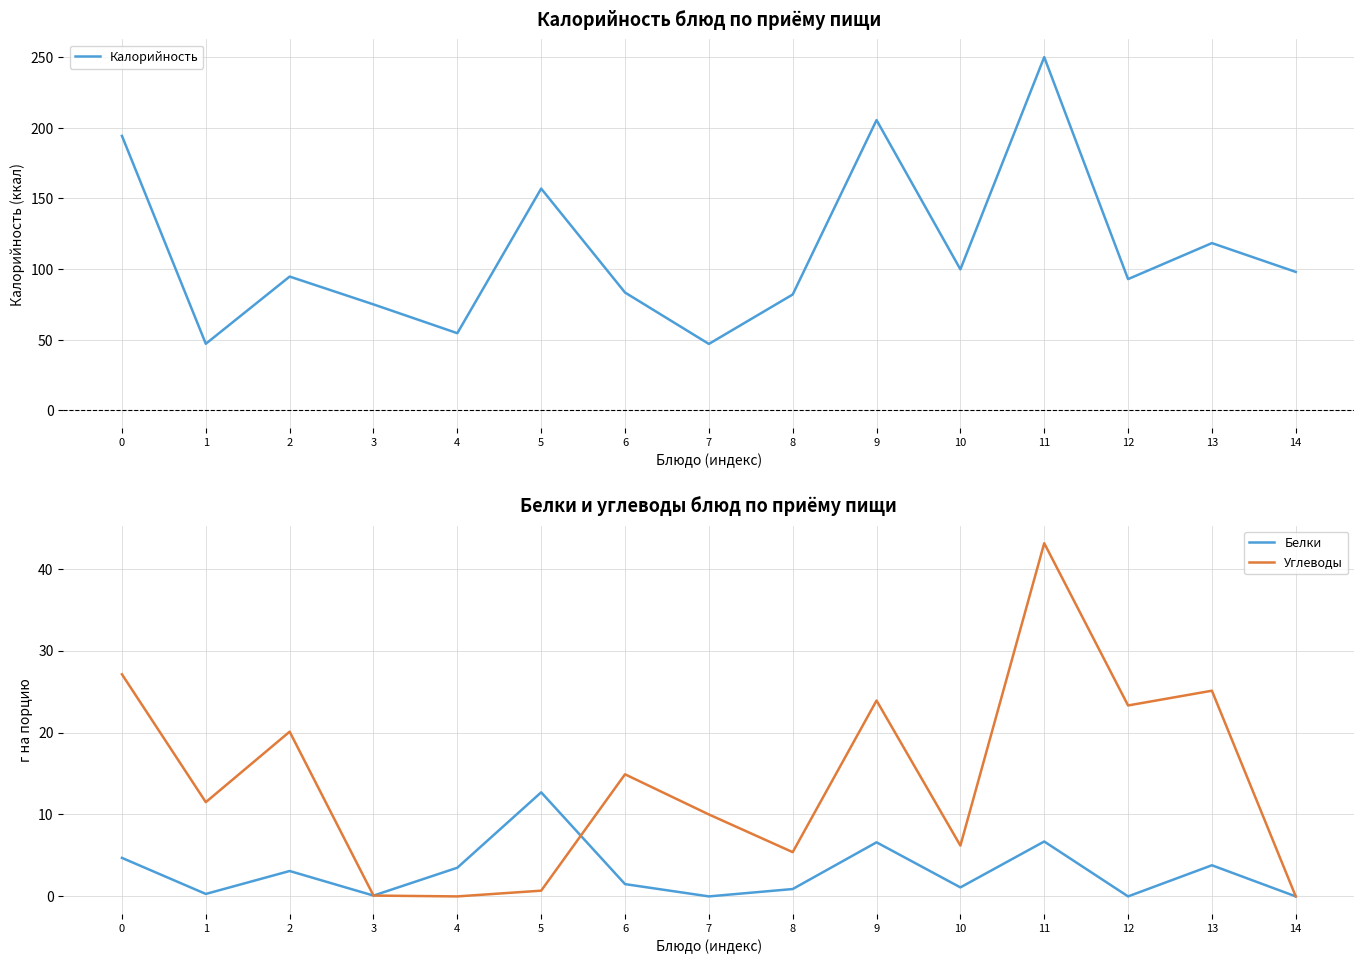

What is the difference between the second highest and second lowest values in the Углеводы series?

27.1